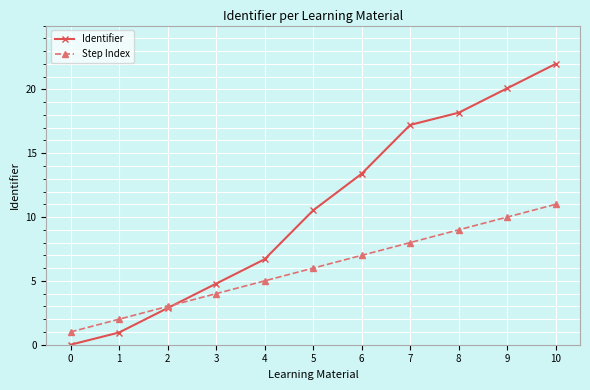

Is the value of Step Index at 3 greater than the value of Identifier at 4?

No